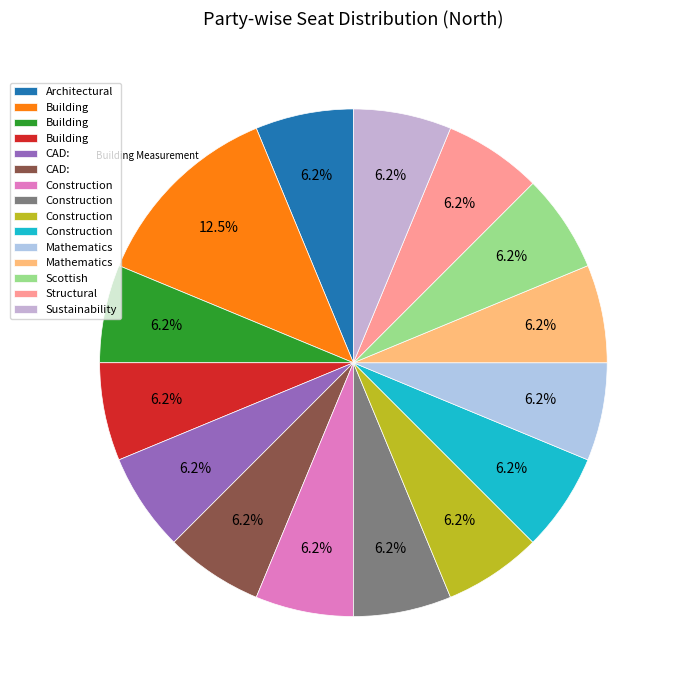

Rank the categories by value from lowest to highest.

Architectural Design Sketching, Building Science, Building Services, CAD: 2D I, CAD: 2D II, Construction Industry Fundamentals, Construction Site Surveying A, Construction Technology: Domestic, Construction Technology: Substructure, Mathematics for Construction, Mathematics for Built Environment, Scottish Law for Construction, Structural Mechanics, Sustainability and Modern Methods, Building Measurement and Cost Studies